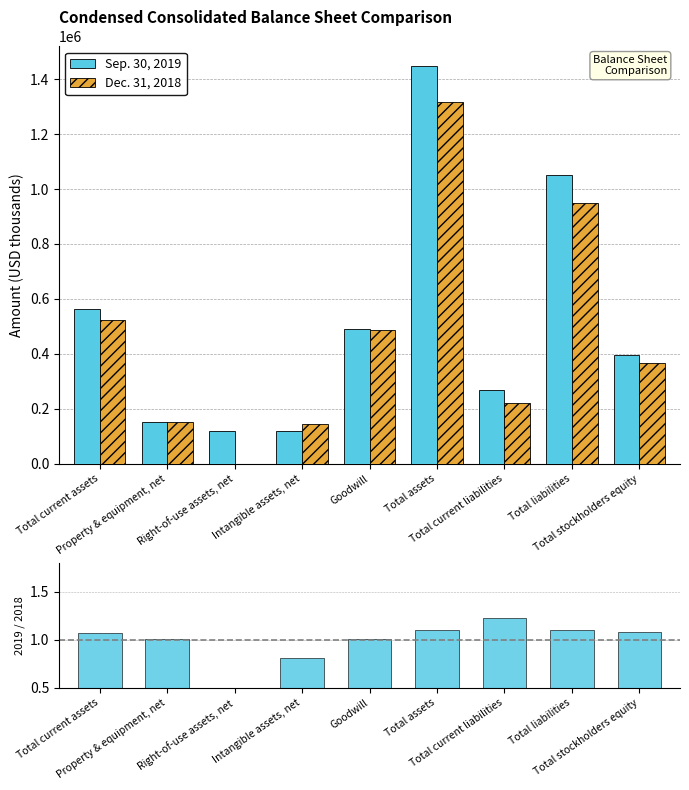

What is the sum of the Dec. 31, 2018 values at Goodwill and Total stockholders equity?

851290